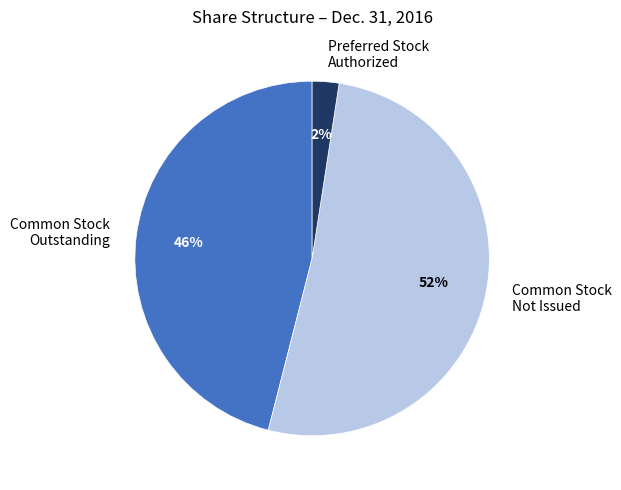

Rank the categories by value from highest to lowest.

Common Stock Not Issued, Common Stock Outstanding, Preferred Stock Authorized